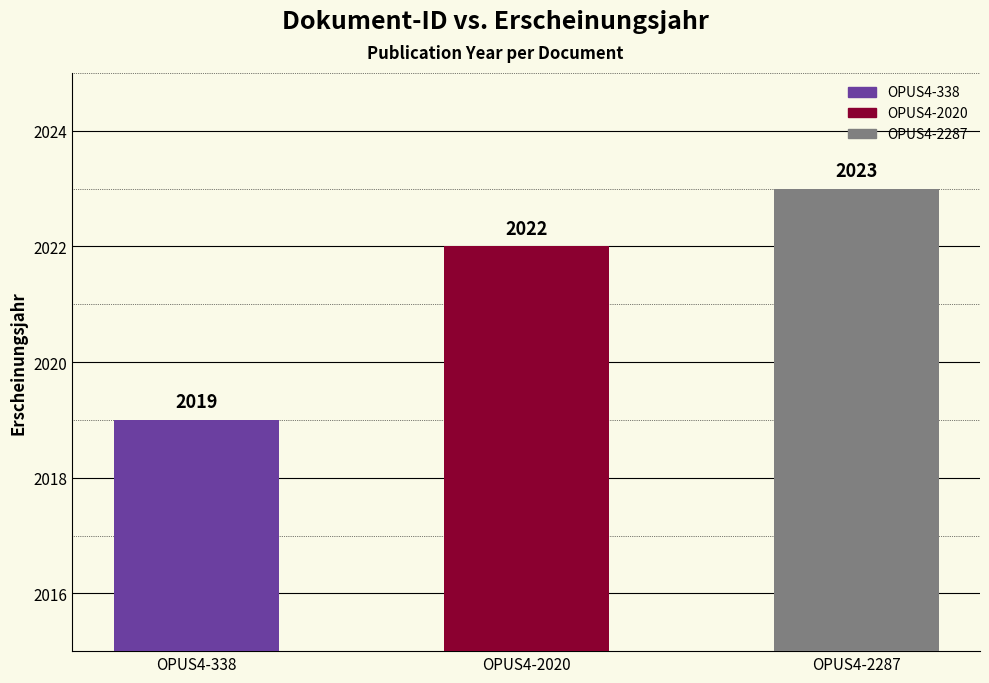

Are the bars grouped side by side (vs. stacked)?

No